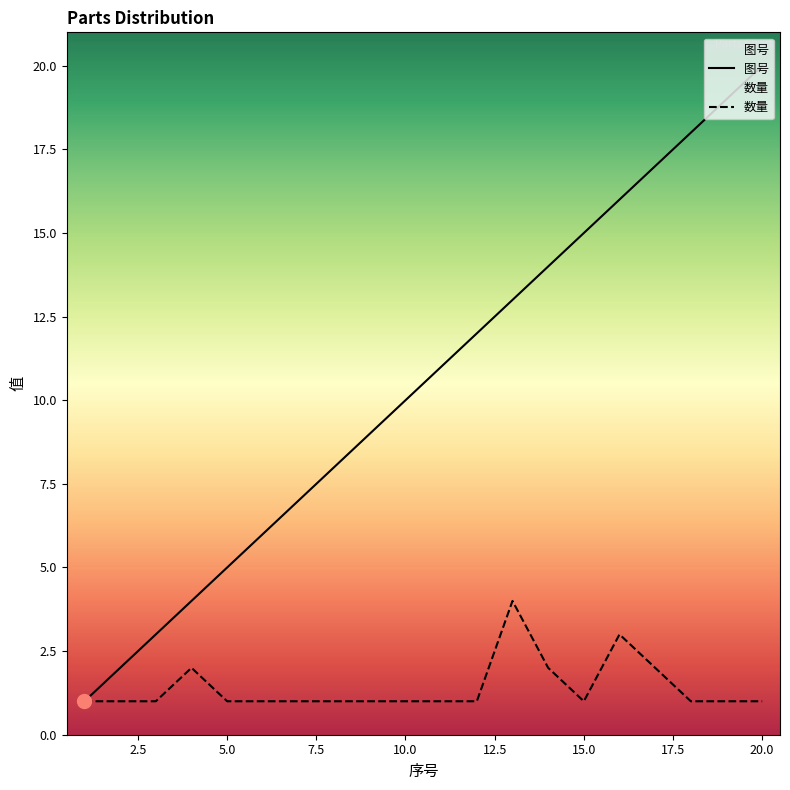

Rank the series by their maximum value, from highest to lowest.

图号, 数量